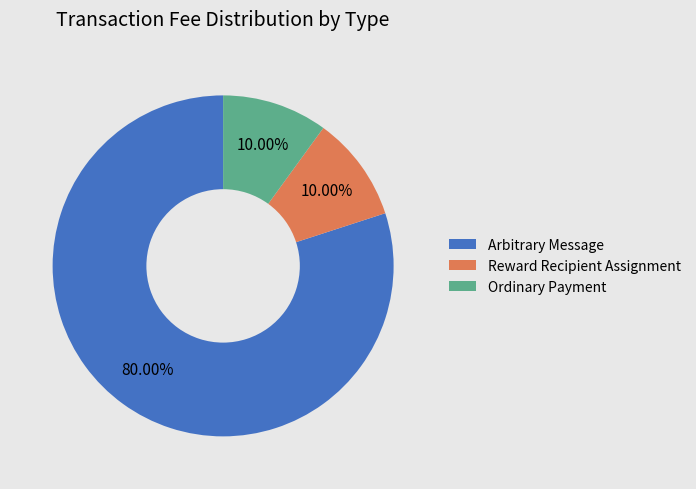

Is there a majority slice in this chart?

Yes